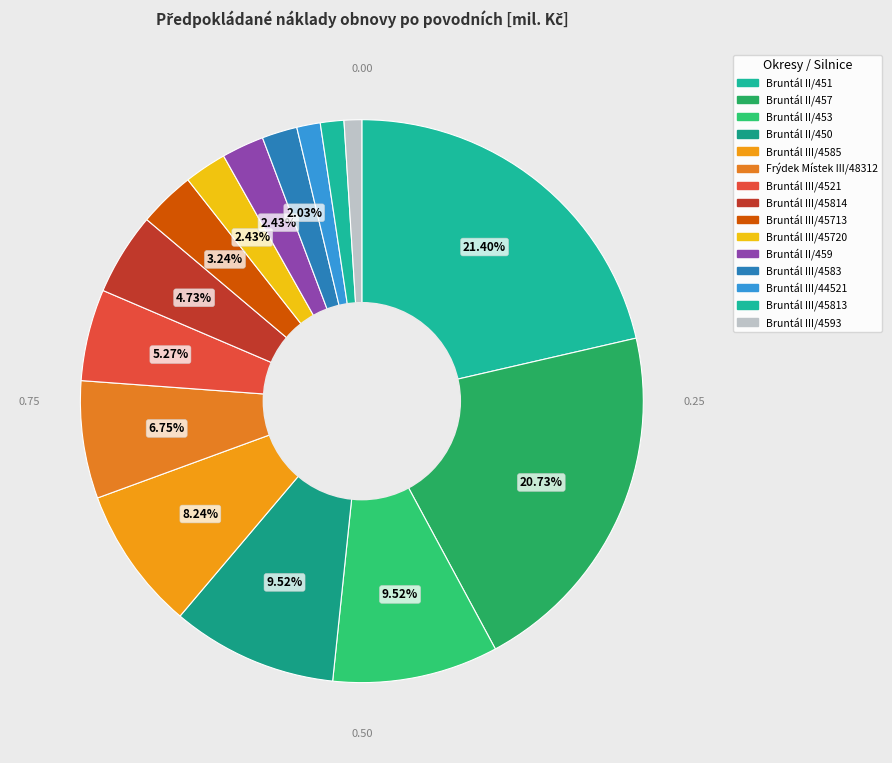

How many slices are in this pie chart?

15